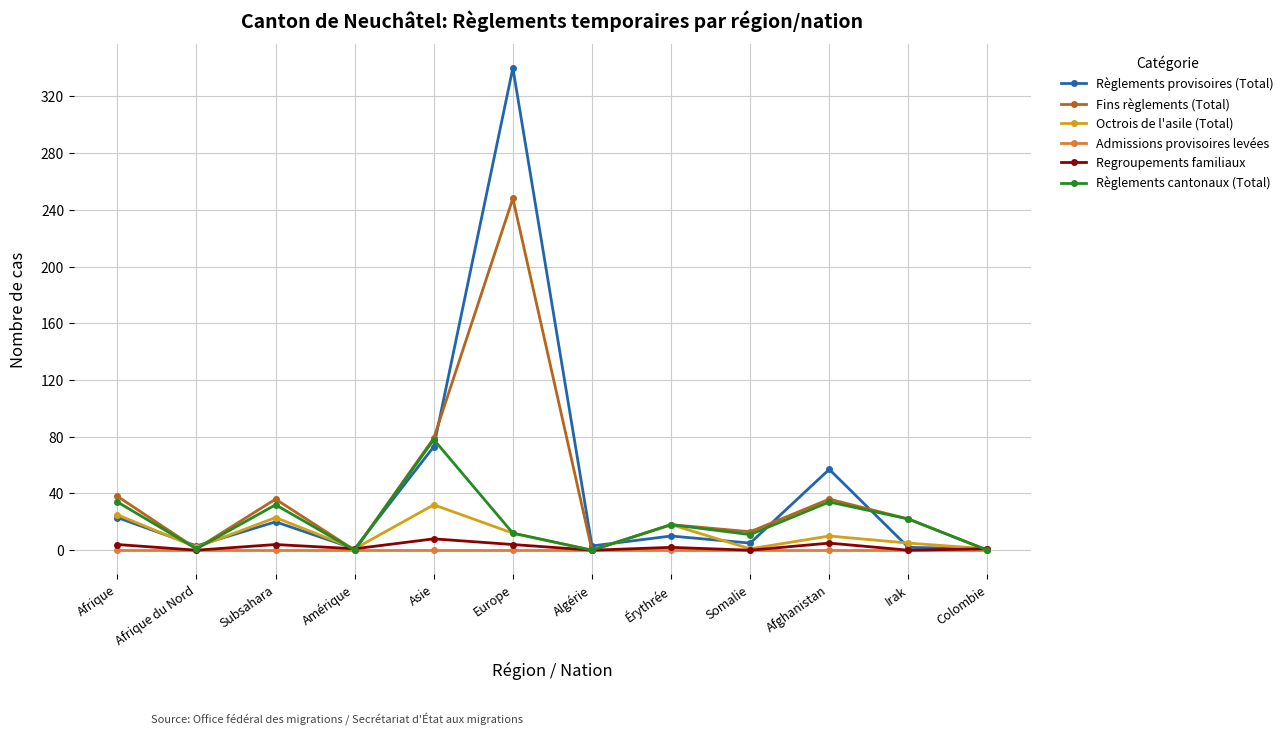

What is the total value across all series at Irak?

51